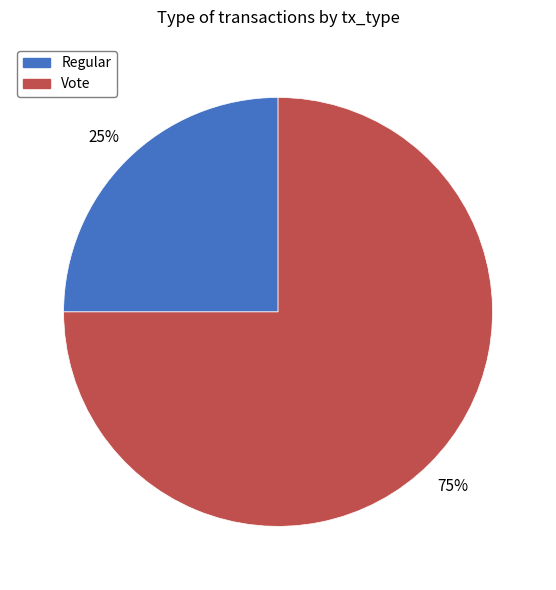

To the nearest percent, what is the average slice percentage?

50%